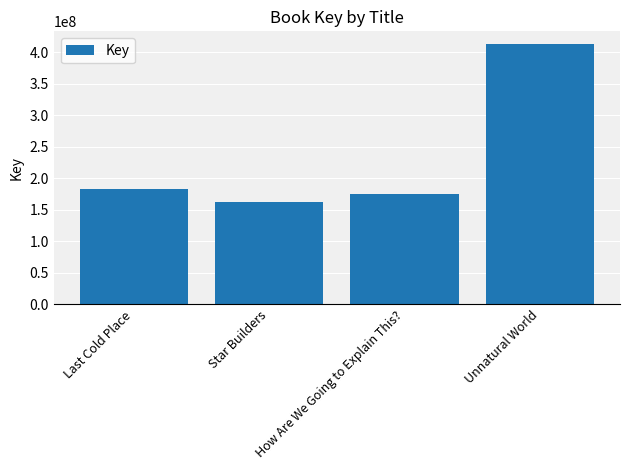

What is the label of the 4th bar from the left?

Unnatural World